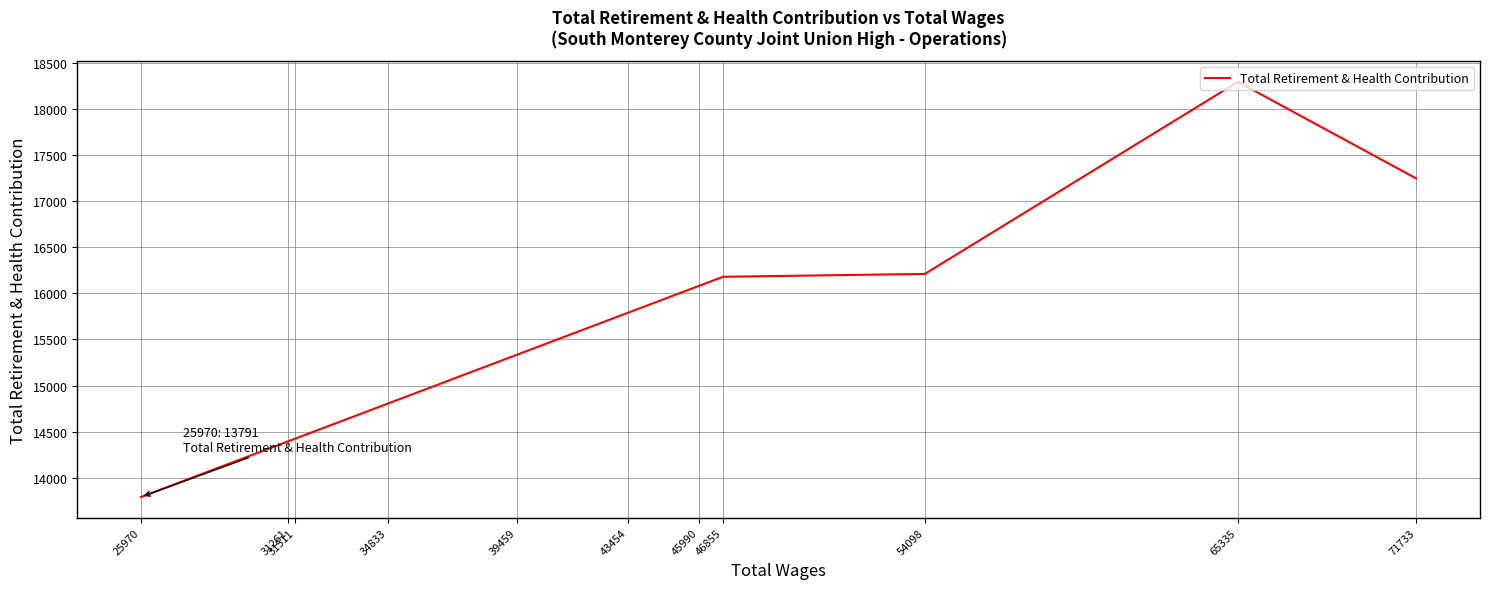

What is the sum of the values at 71733 and 31261?

31643